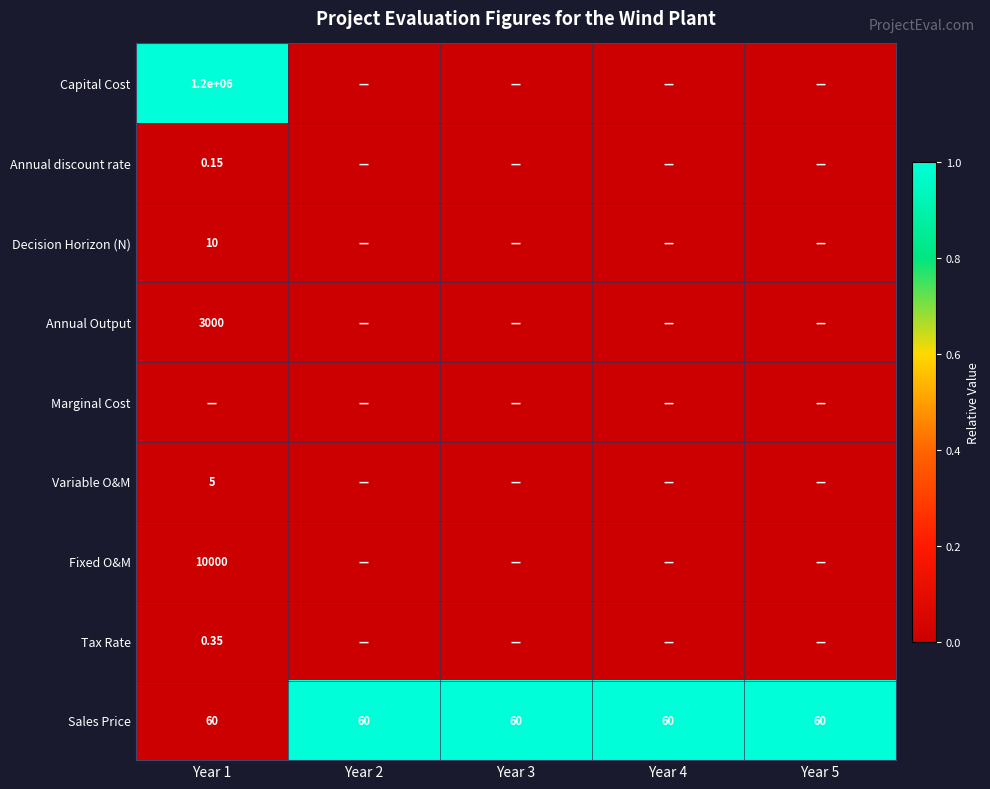

How many series are shown in this chart?

9